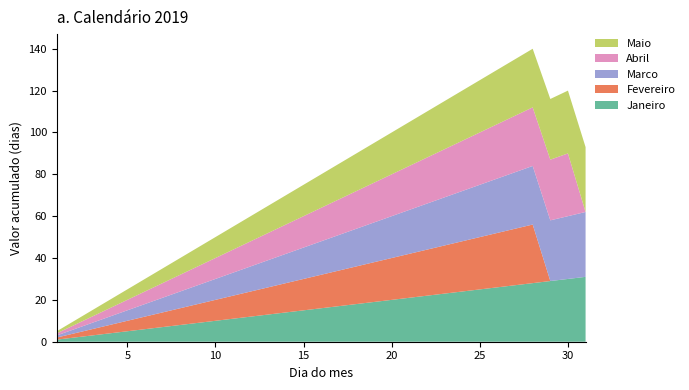

Reading left to right, transcribe all the data shown in this chart.

Janeiro: 1	2	3	4	5	6	7	8	9	10	11	12	13	14	15	16	17	18	19	20	21	22	23	24	25	26	27	28	29	30	31
Fevereiro: 1	2	3	4	5	6	7	8	9	10	11	12	13	14	15	16	17	18	19	20	21	22	23	24	25	26	27	28	0	0	0
Marco: 1	2	3	4	5	6	7	8	9	10	11	12	13	14	15	16	17	18	19	20	21	22	23	24	25	26	27	28	29	30	31
Abril: 1	2	3	4	5	6	7	8	9	10	11	12	13	14	15	16	17	18	19	20	21	22	23	24	25	26	27	28	29	30	0
Maio: 1	2	3	4	5	6	7	8	9	10	11	12	13	14	15	16	17	18	19	20	21	22	23	24	25	26	27	28	29	30	31